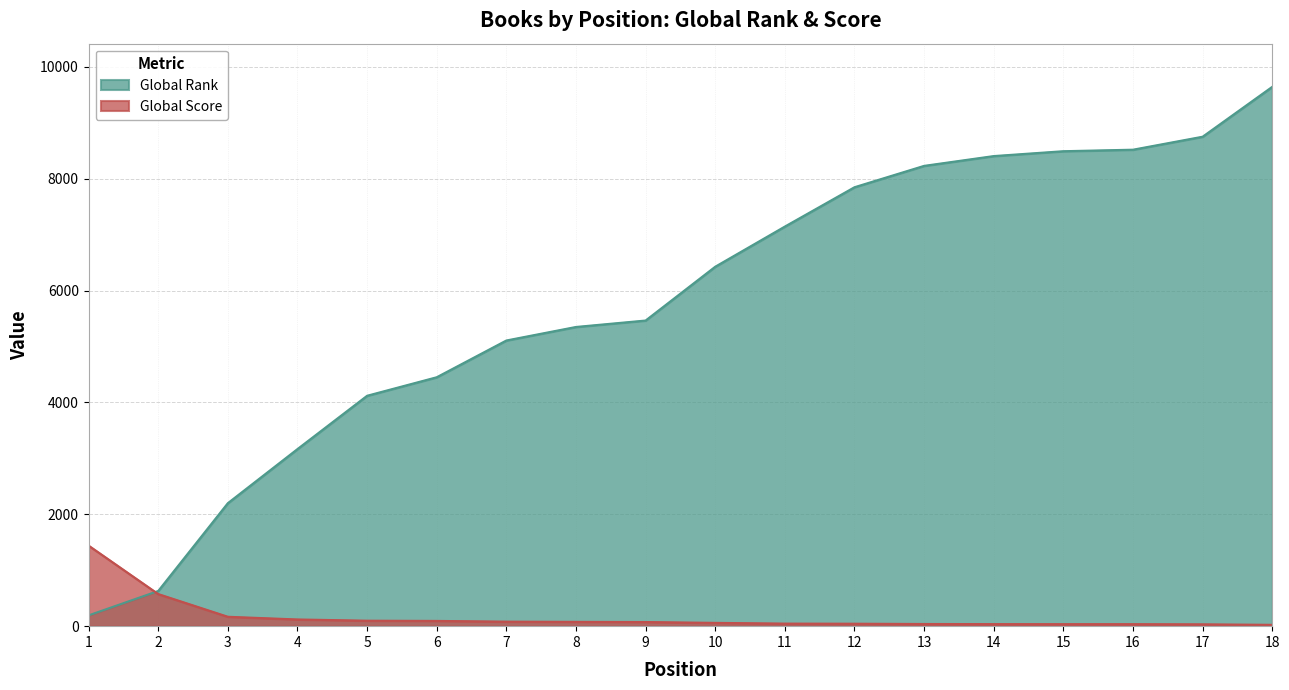

What are all the series names shown in the legend?

Global Rank, Global Score